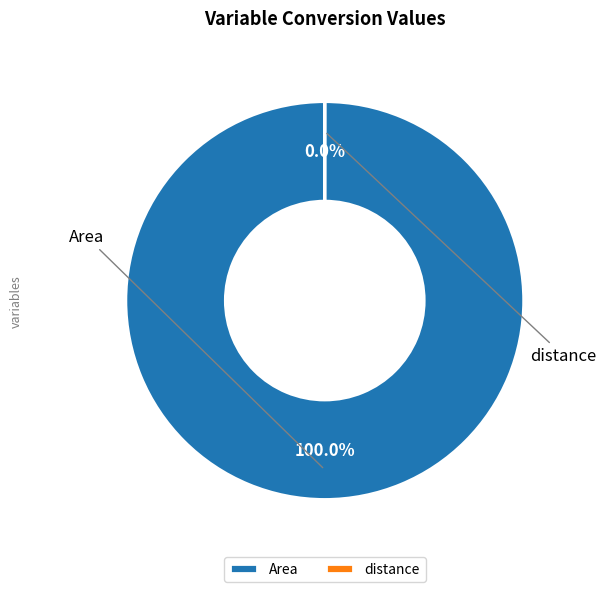

How many segments does this pie chart have?

2